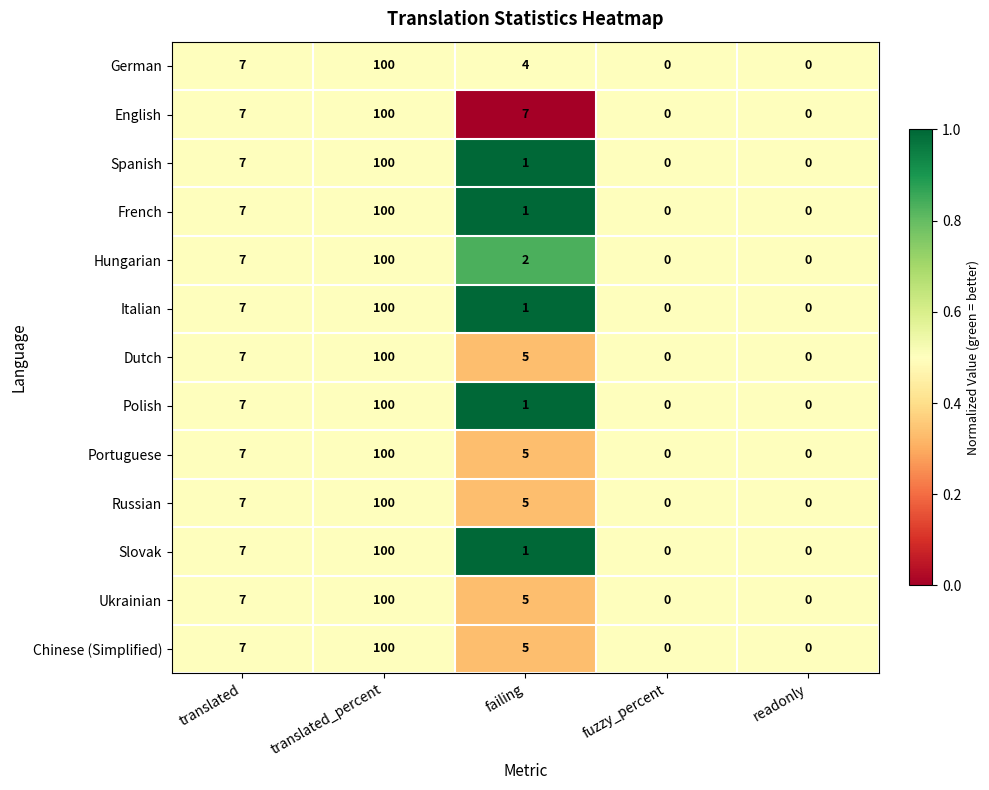

What is the average value of the Slovak series?

22